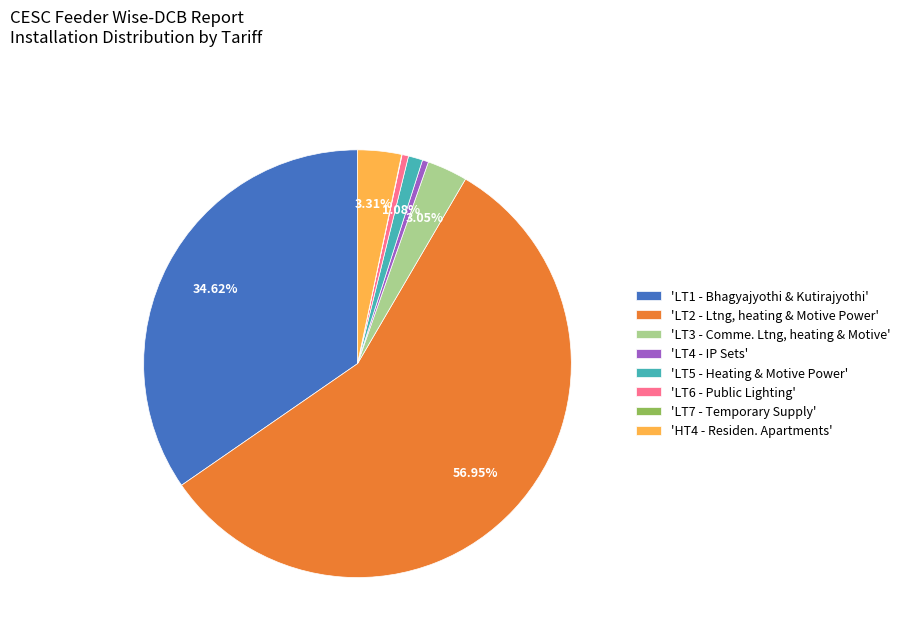

Between 'LT5 - Heating & Motive Power' and 'LT4 - IP Sets', which is larger?

'LT5 - Heating & Motive Power'